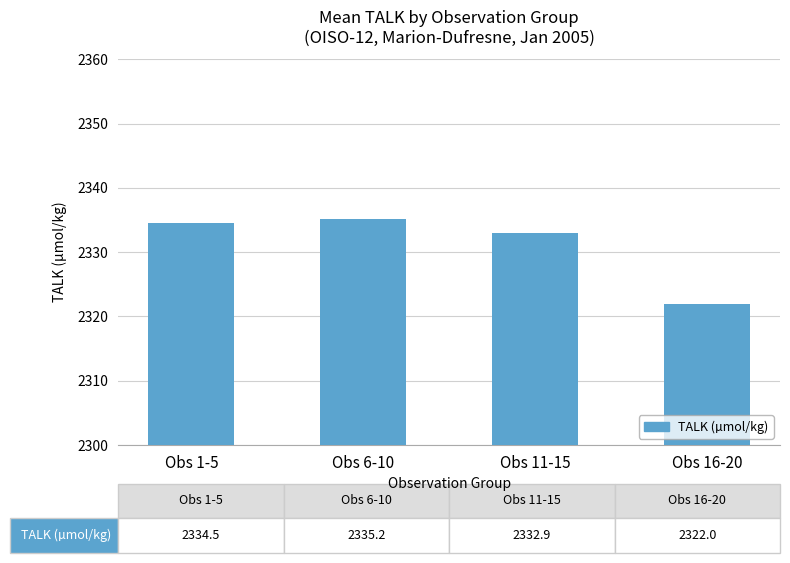

What is the difference between the values at Obs 16-20 and Obs 11-15?

10.9